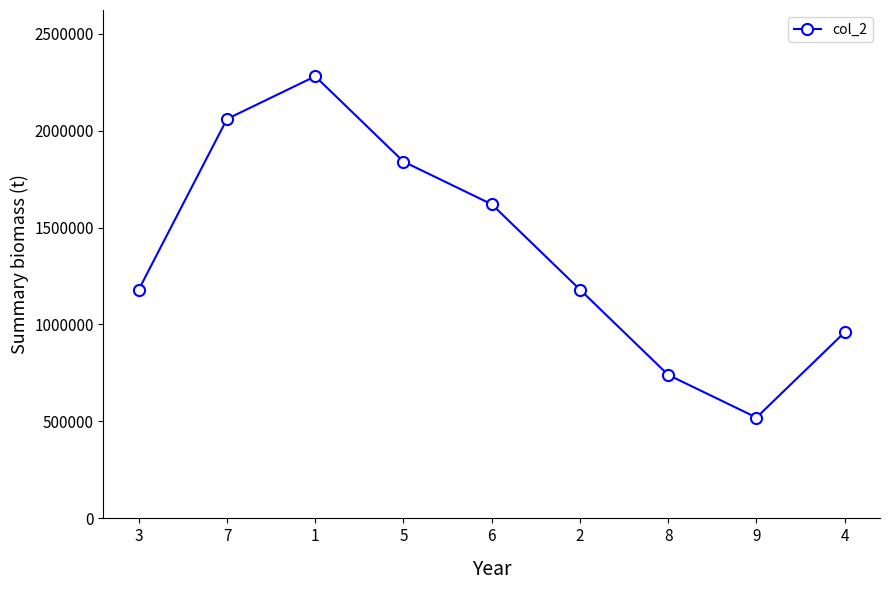

True or false: the data shows 351780 at 4.

False